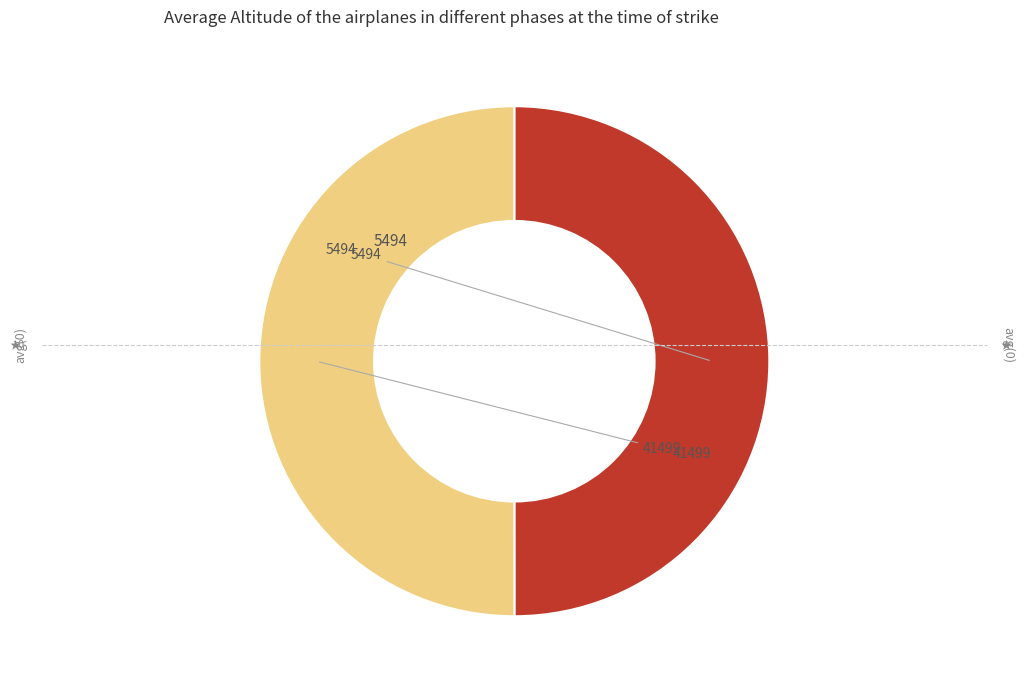

Is there a majority slice in this chart?

Yes